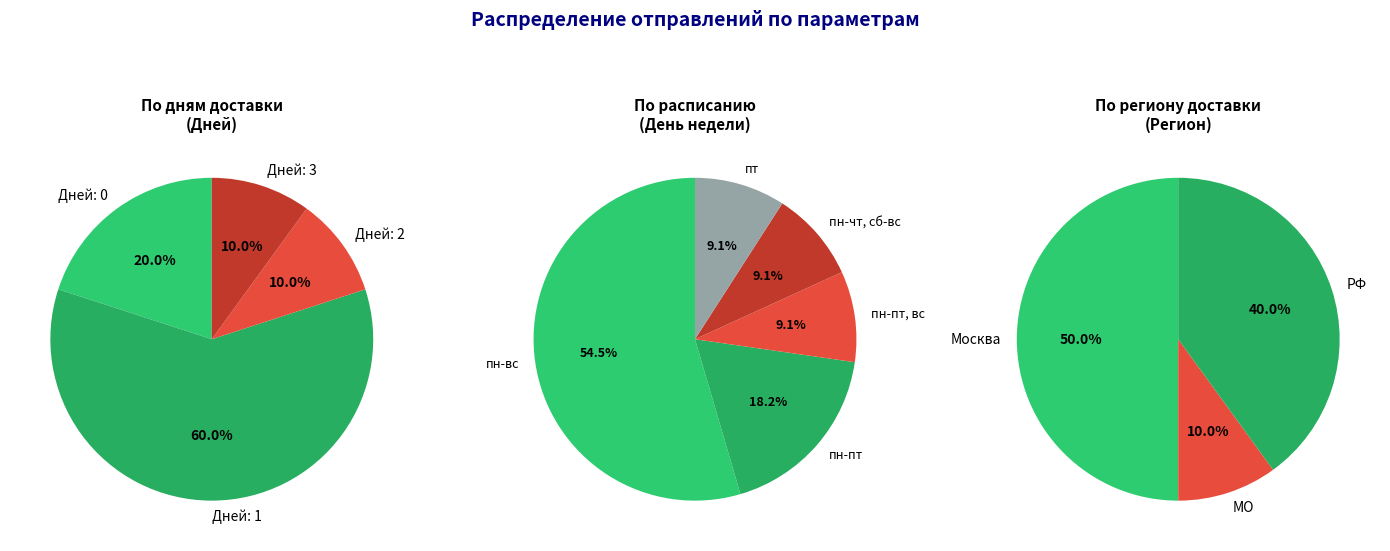

Rank the categories by value from highest to lowest.

пн-вс, пн-пт, пн-пт, вс, пн-чт, сб-вс, пт